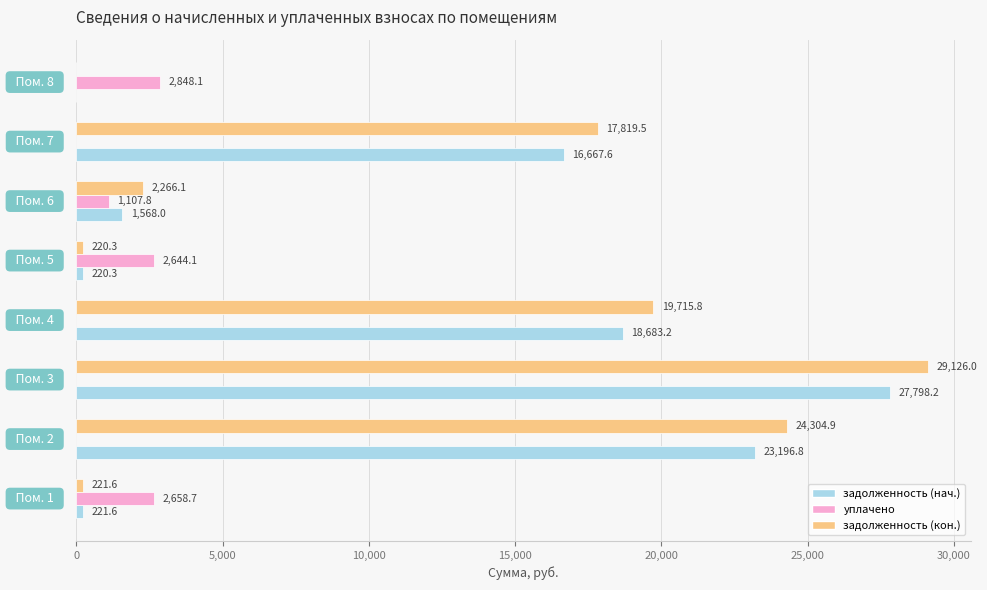

Which series has the largest total across all categories?

задолженность (кон.)